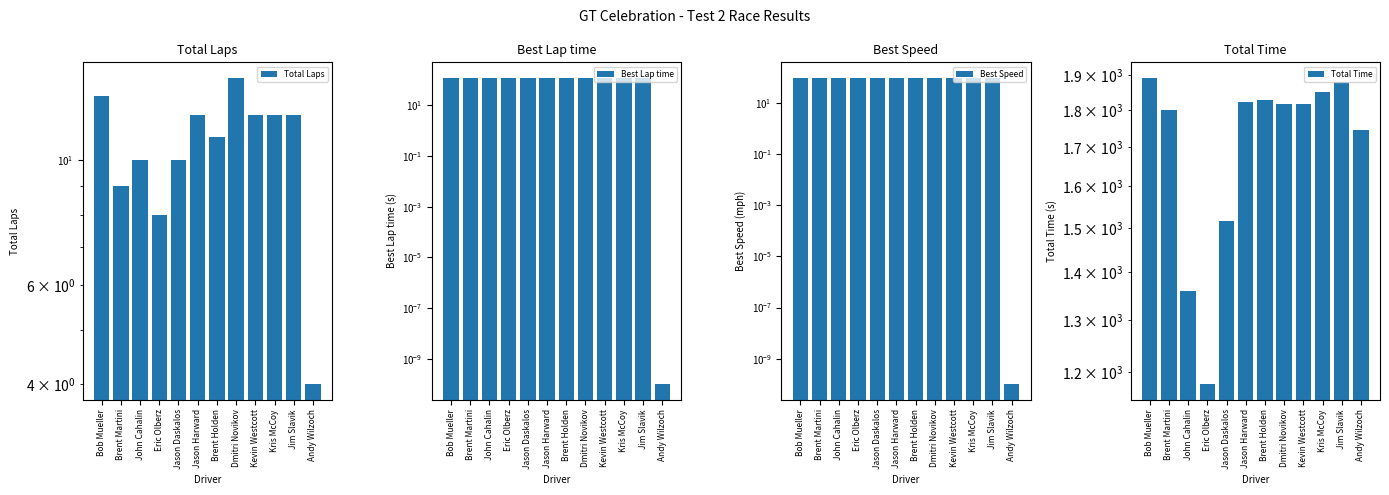

How many values in the Total Laps series are below 12?

6